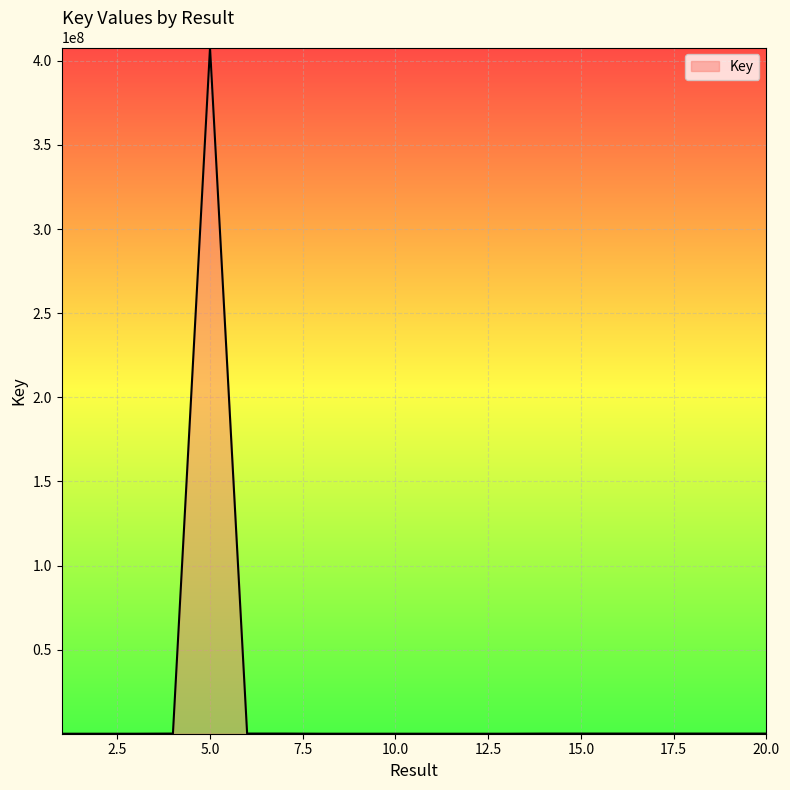

What is the greatest value displayed?

407953520